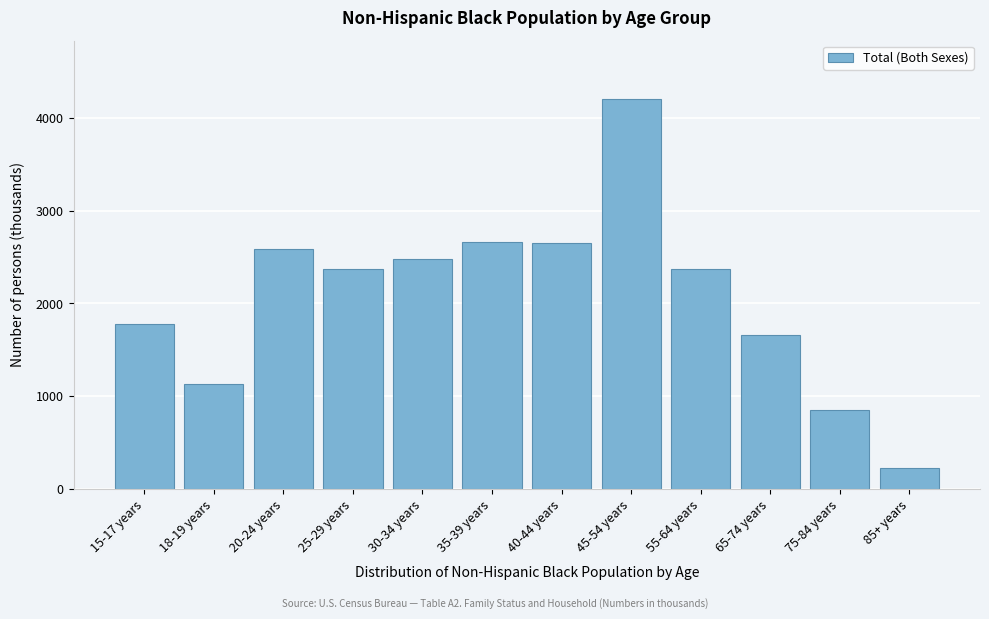

What is the label of the 10th bar from the right?

20-24 years